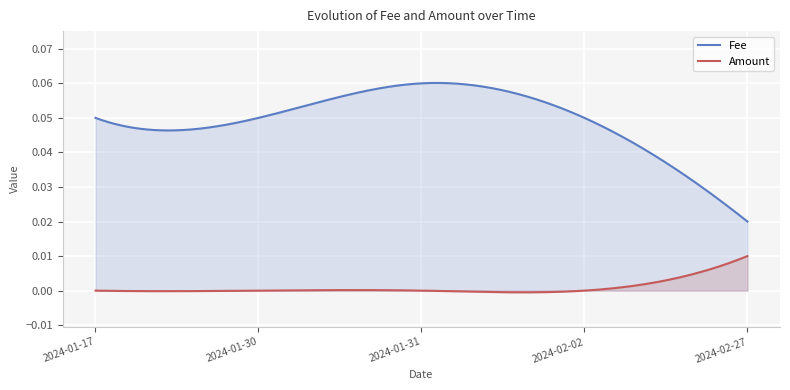

True or false: Amount and Fee cross at least once.

False